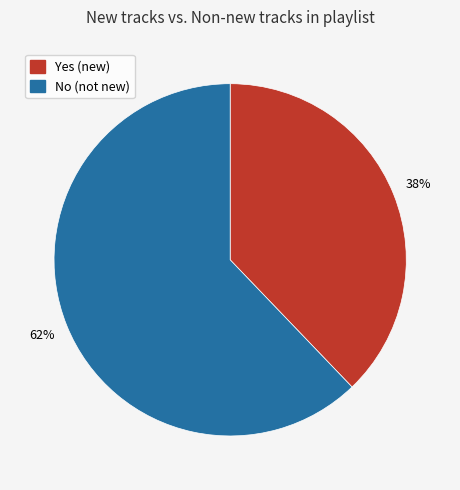

What is the majority slice?

No